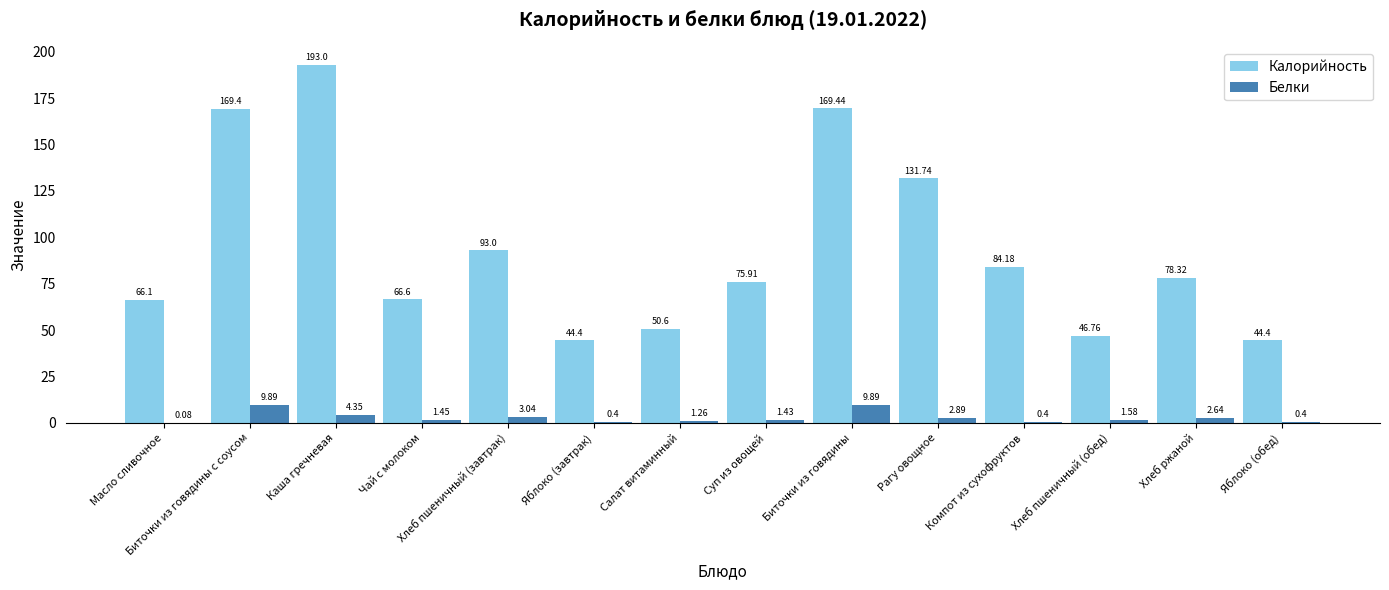

Is the value of Калорийность at Хлеб пшеничный (обед) greater than the value of Белки at Хлеб пшеничный (обед)?

Yes